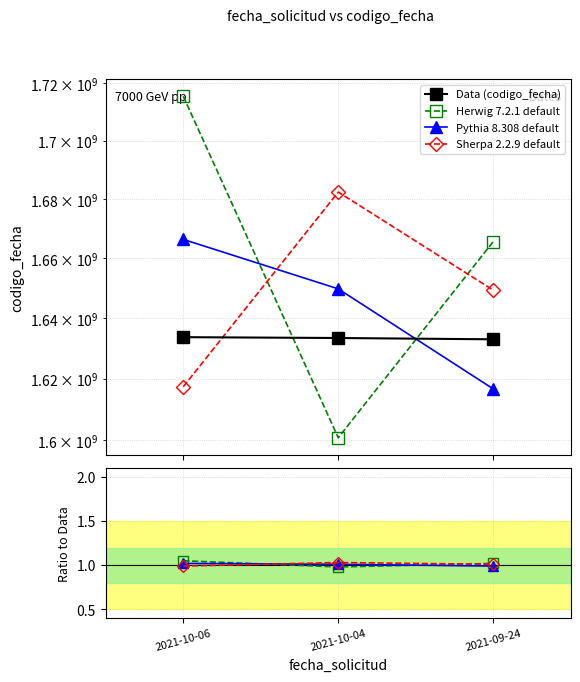

The value of Pythia 8.308 default at 2021-09-24 is 1.4. True or false?

False